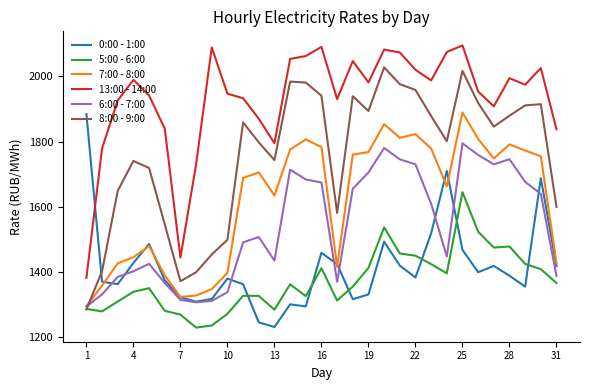

Which series ends up on top after the final intersection of 0:00 - 1:00 and 5:00 - 6:00?

0:00 - 1:00